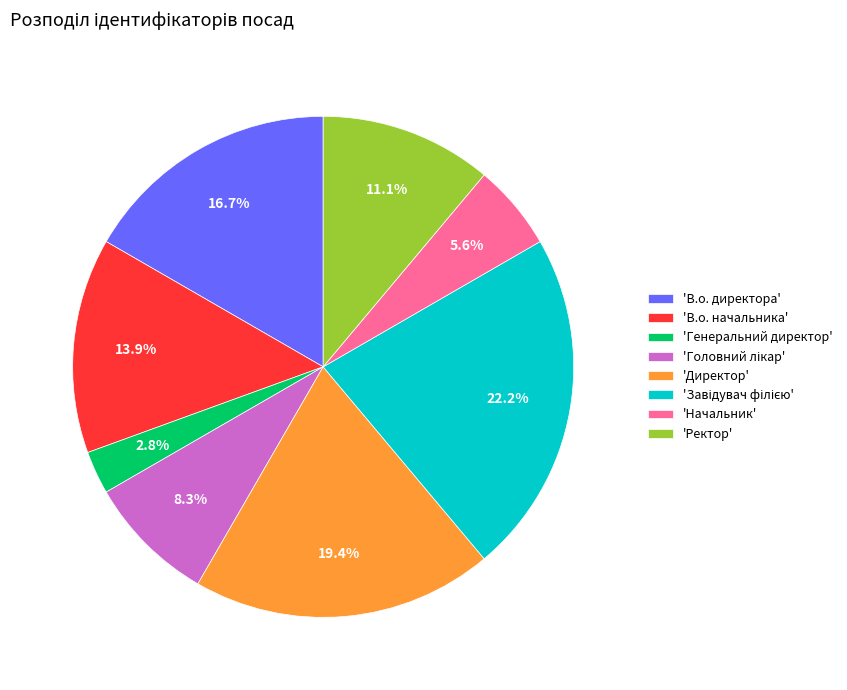

How many slices are in this pie chart?

8